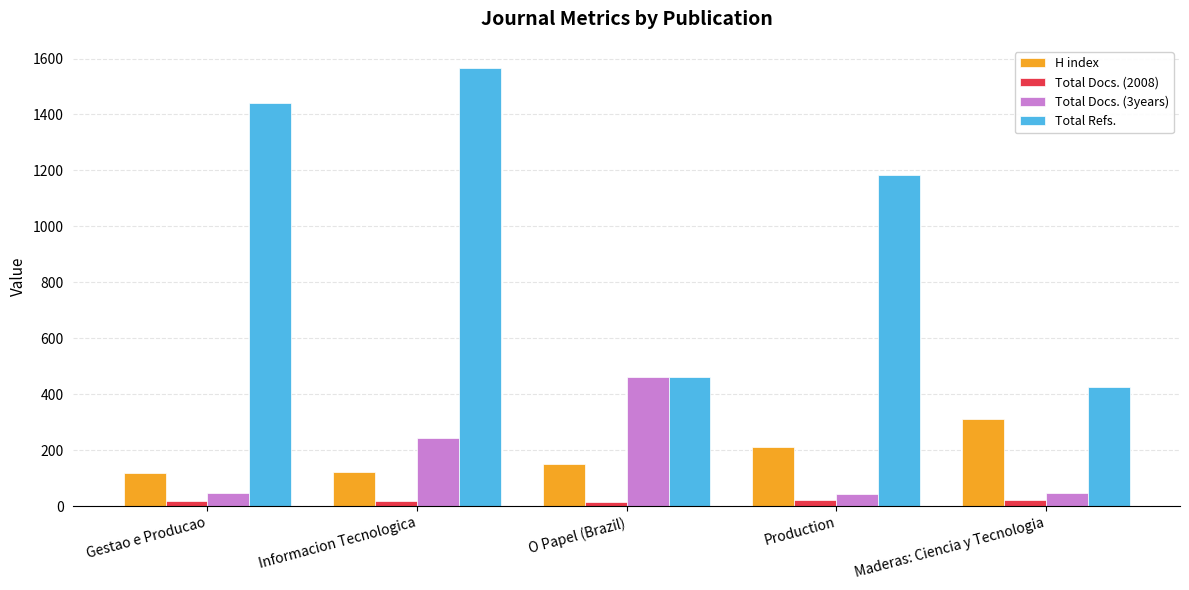

Which series has the widest spread of values?

Total Refs.